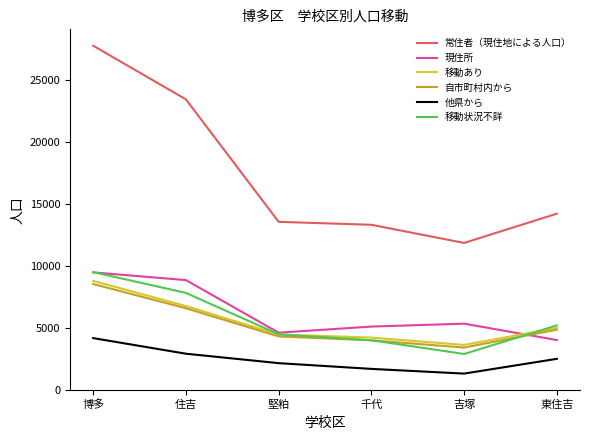

What are all the series names shown in the legend?

常住者（現住地による人口）, 現住所, 移動あり, 自市町村内から, 他県から, 移動状況不詳